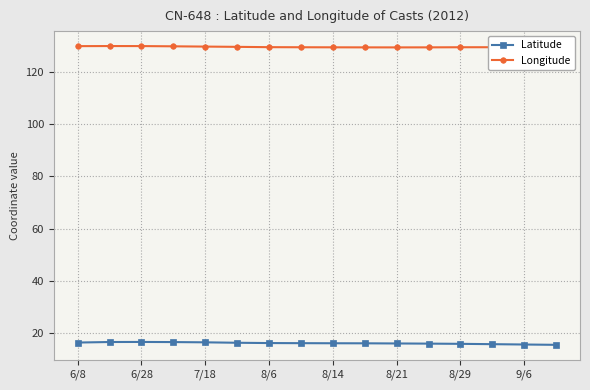

True or false: Latitude and Longitude cross at least once.

False